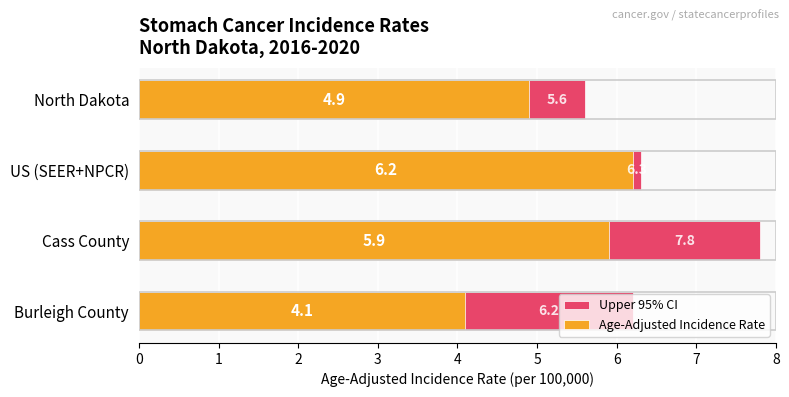

Rank the series by their average value, from highest to lowest.

Upper 95% CI, Age-Adjusted Incidence Rate